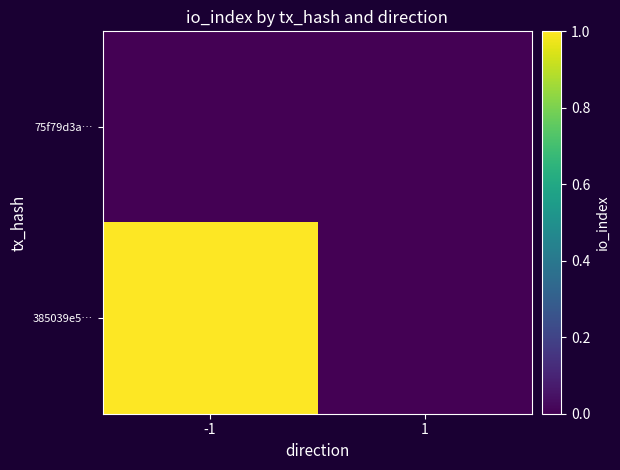

Which series has the largest total across all categories?

385039e5…